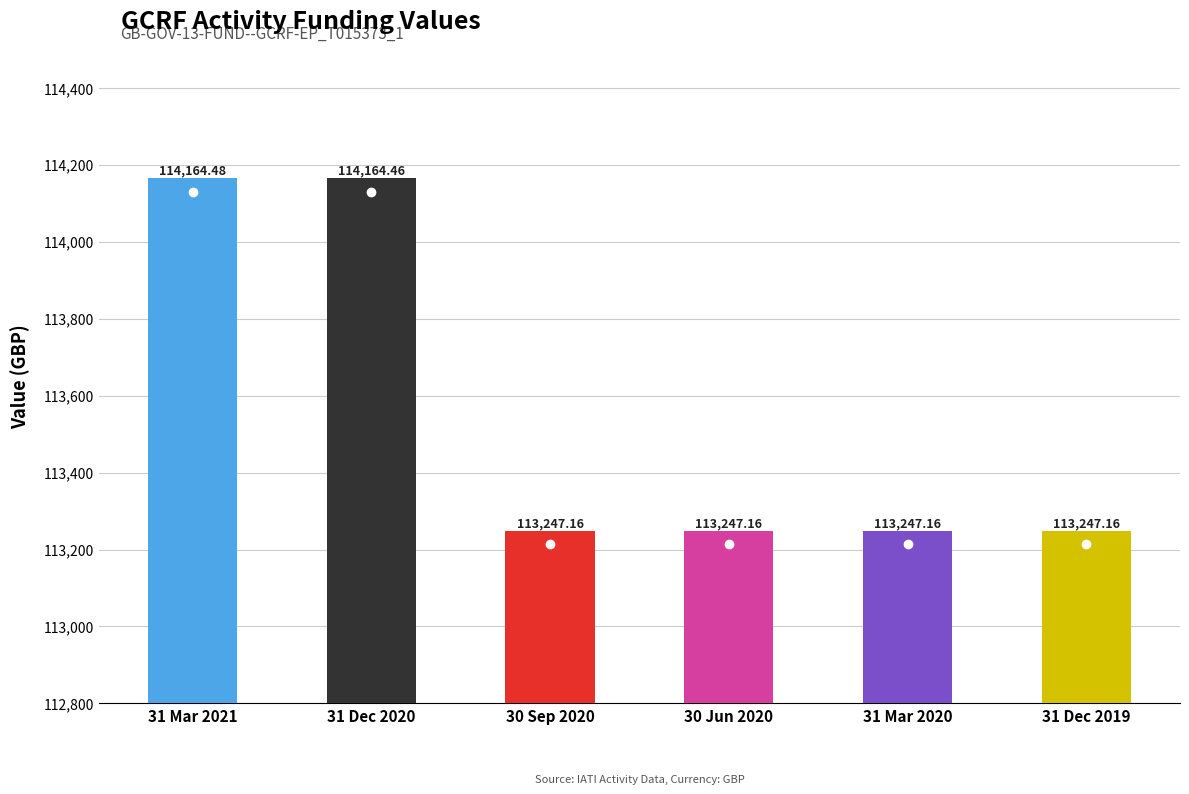

Are the bars grouped side by side (vs. stacked)?

No